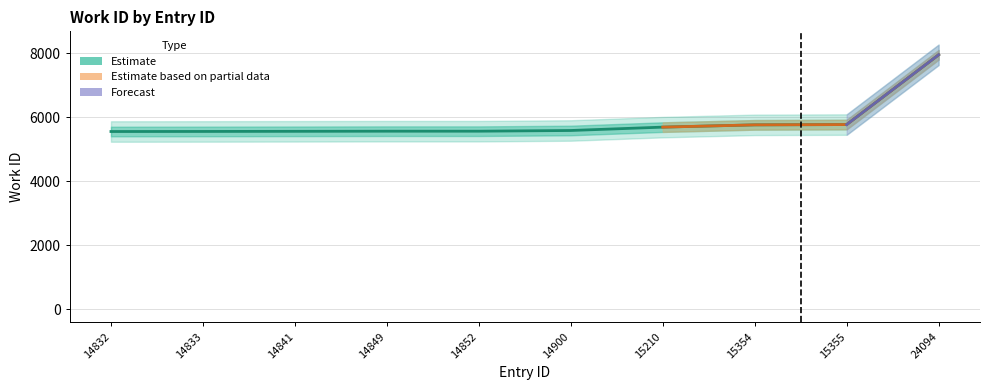

The chart shows a value of 7399 at 14849. True or false?

False